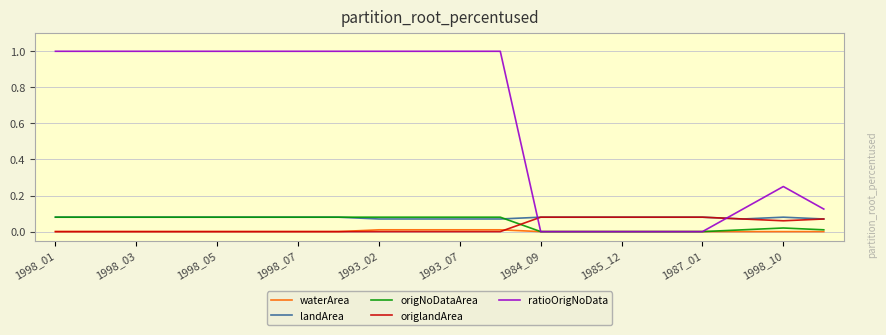

Which series has the largest range (max minus min)?

ratioOrigNoData